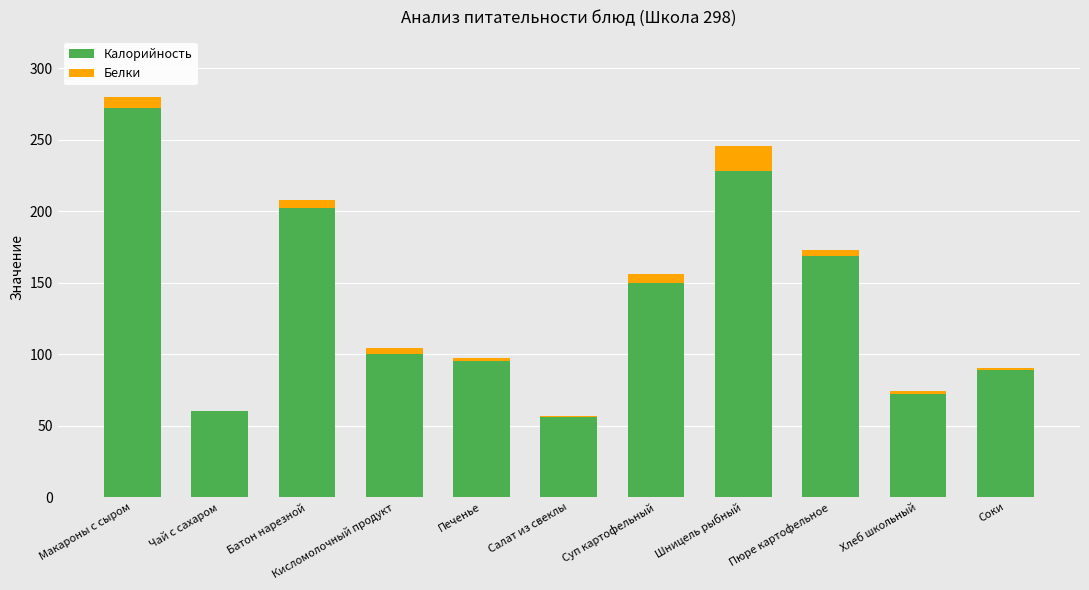

At which category is the sum across all series the highest?

Макароны с сыром